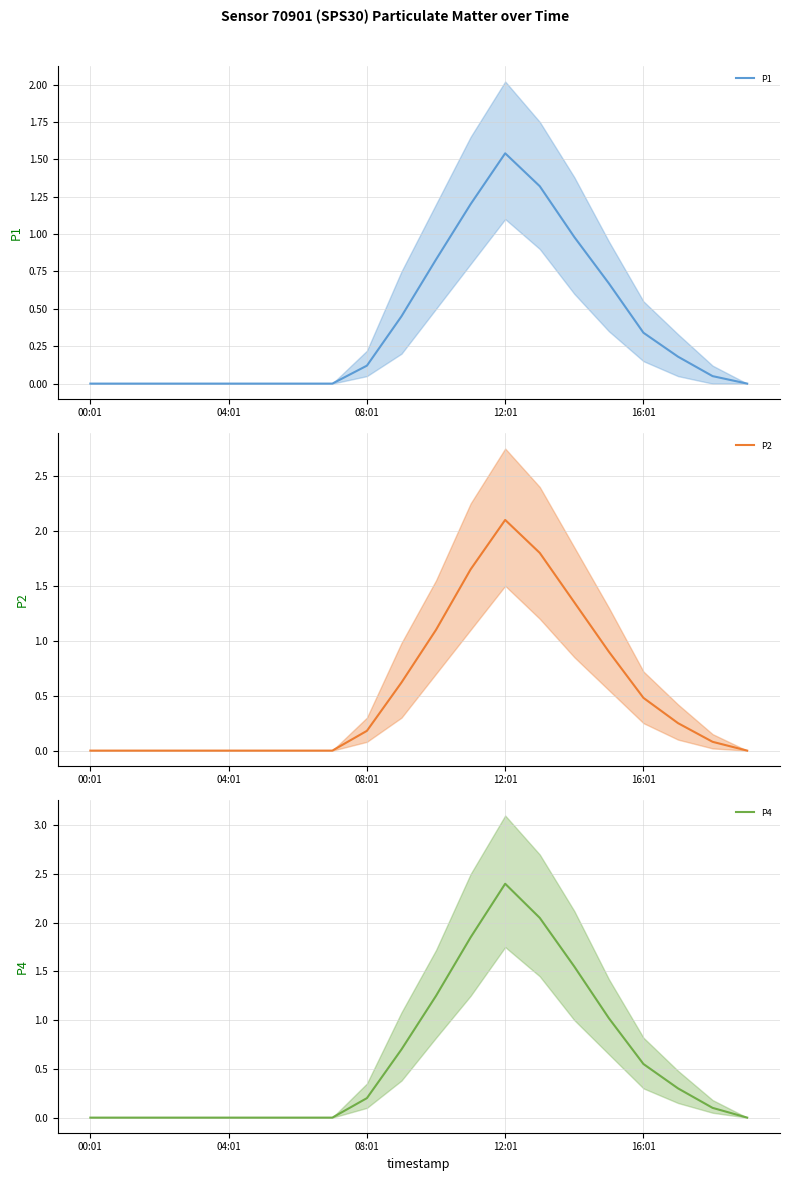

The value of P1 at 08:01 is 0.1. True or false?

True